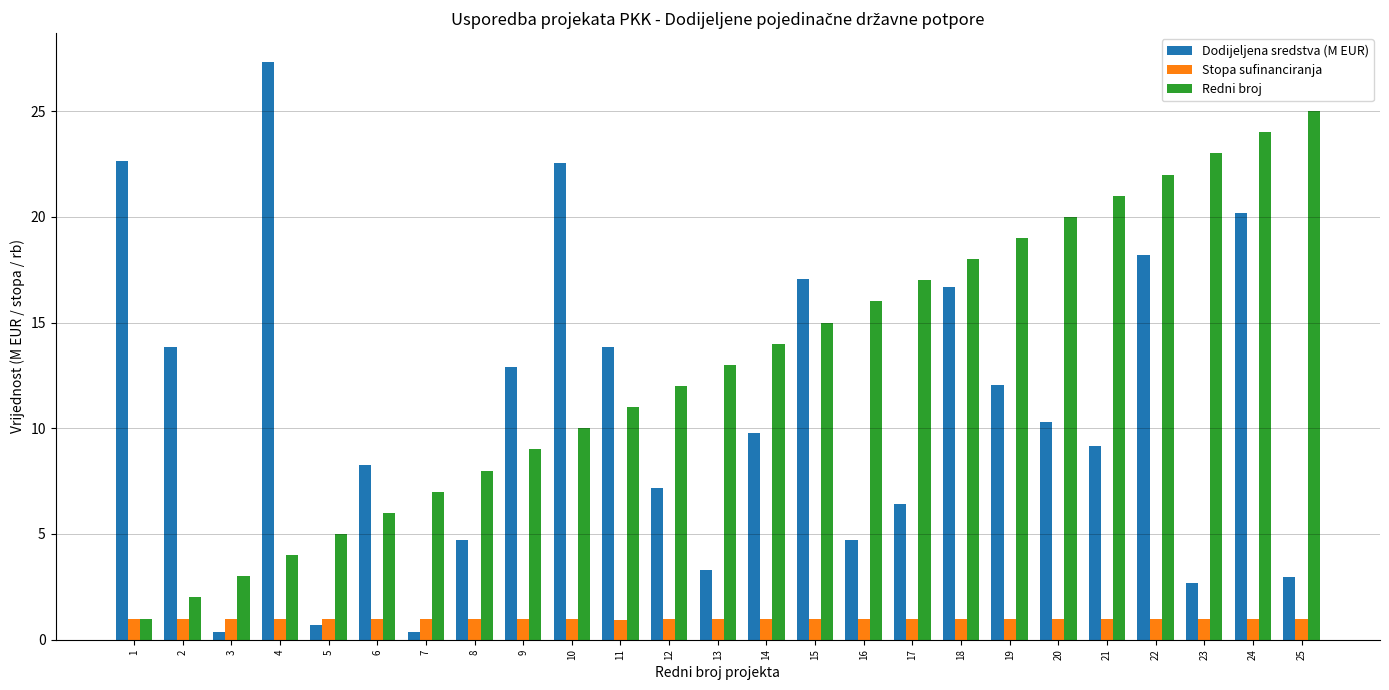

Which series has the largest total across all categories?

Redni broj